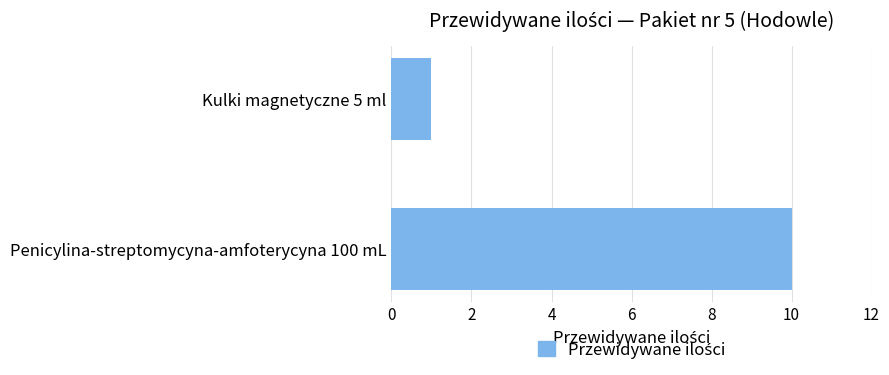

What is the maximum value shown in the chart?

10